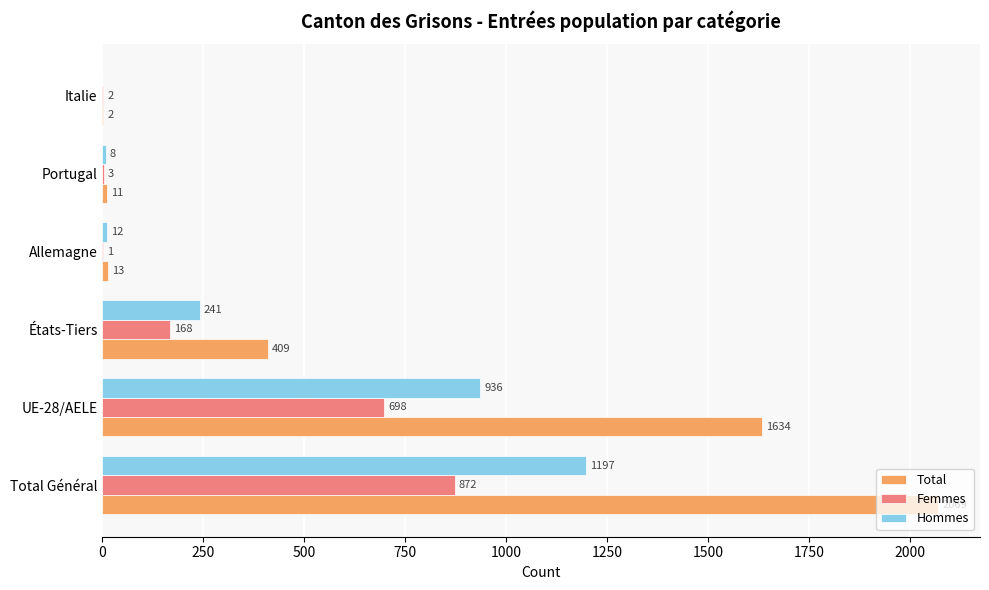

How many series are shown in this chart?

3